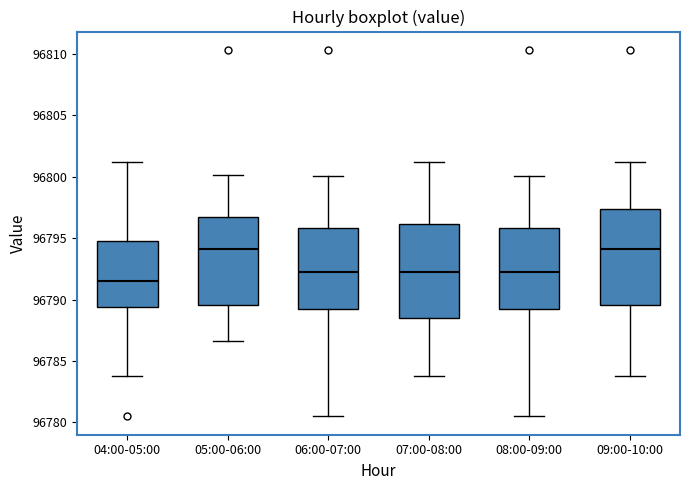

Where is the lower edge of the box for 04:00-05:00 on the y-axis? The values are not printed on the chart, so give them approximately, as read against the axis.

96789.5